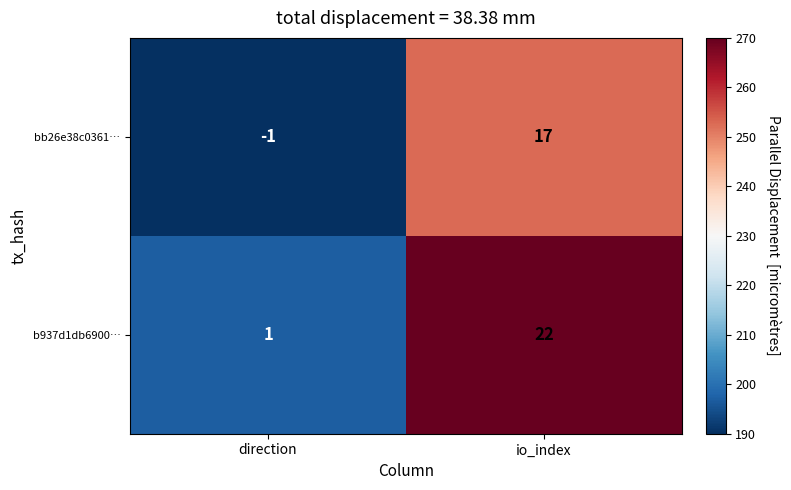

Rank the series by their maximum value, from highest to lowest.

b937d1db6900…, bb26e38c0361…